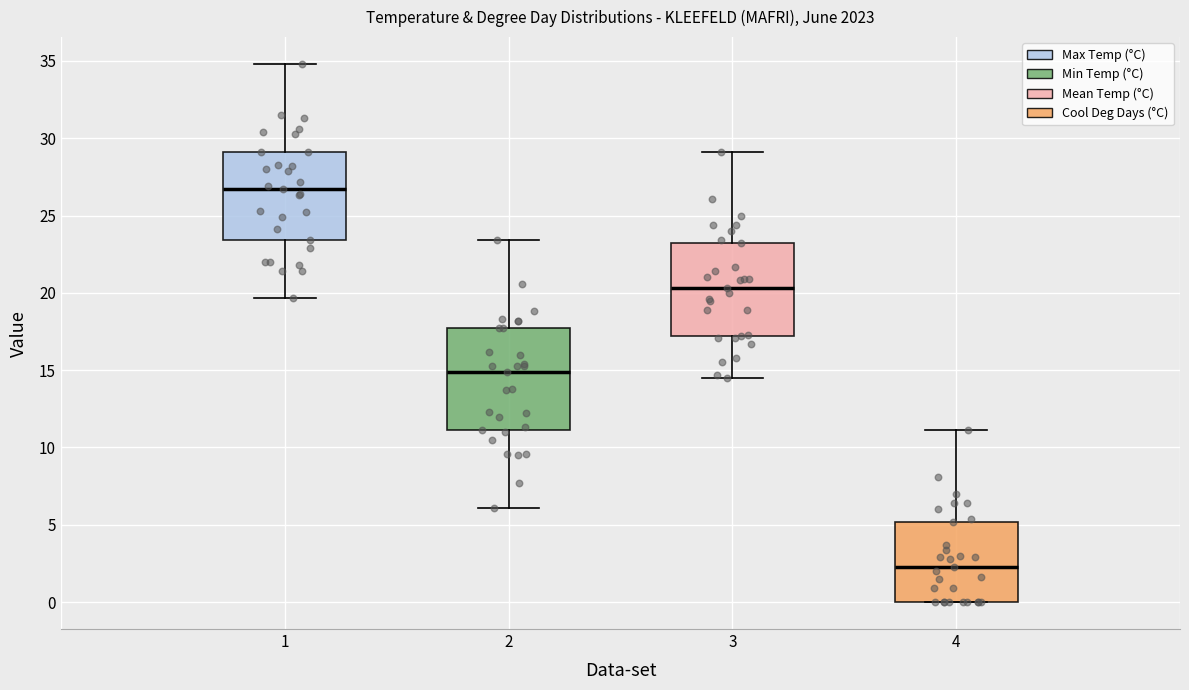

Reading left to right, transcribe this box plot: for each box, give where its median line is, the range the box spans, and where its two whiskers end, as read against the y-axis. The values are not printed on the chart, so give them approximately, as read against the axis.

1: median 26.5, box 23.5 to 29.0, whiskers 19.5 to 35.0
2: median 15.0, box 11.0 to 17.5, whiskers 6.0 to 23.5
3: median 20.5, box 17.0 to 23.0, whiskers 14.5 to 29.0
4: median 2.5, box 0.0 to 5.0, whiskers 0.0 to 11.0